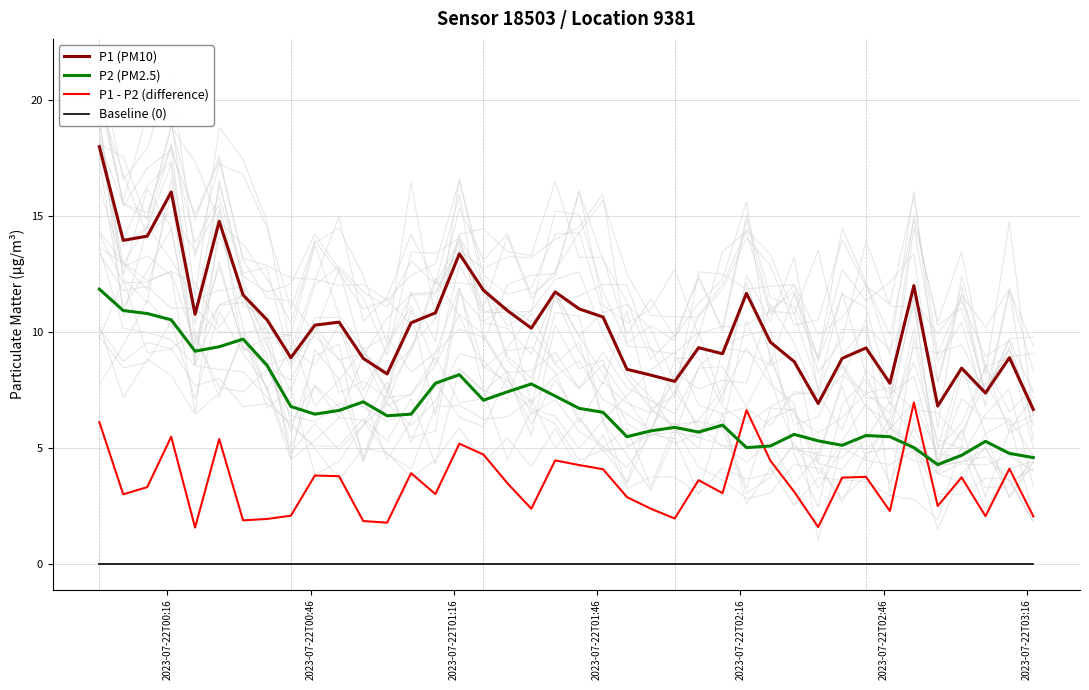

True or false: P2 (PM2.5) and Baseline (0) cross at least once.

False